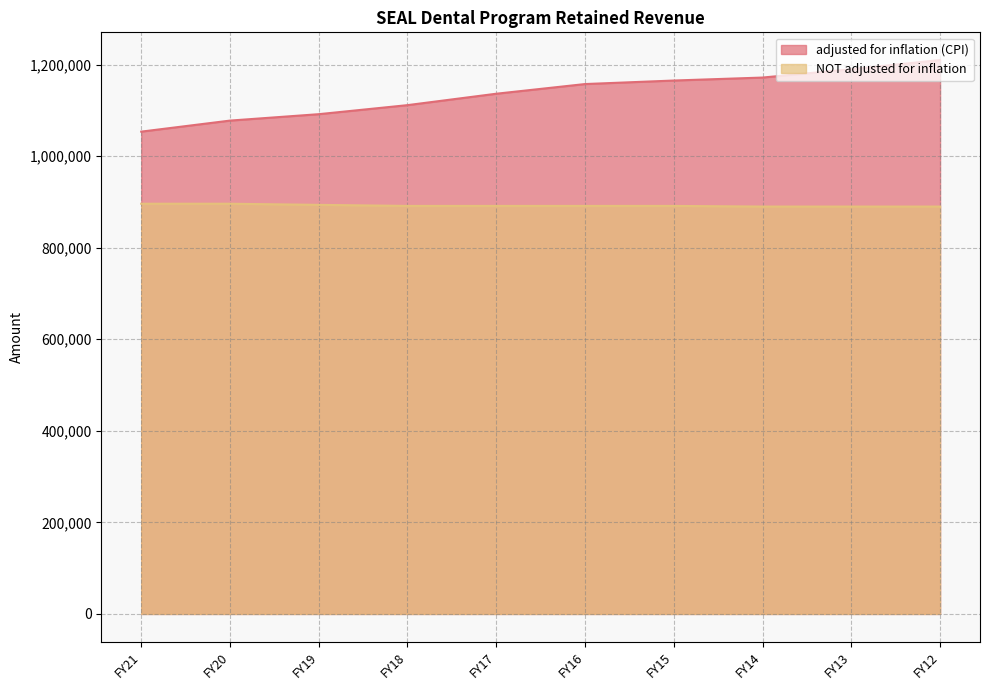

Between FY19 and FY16, which series saw the biggest shift?

adjusted for inflation (CPI)